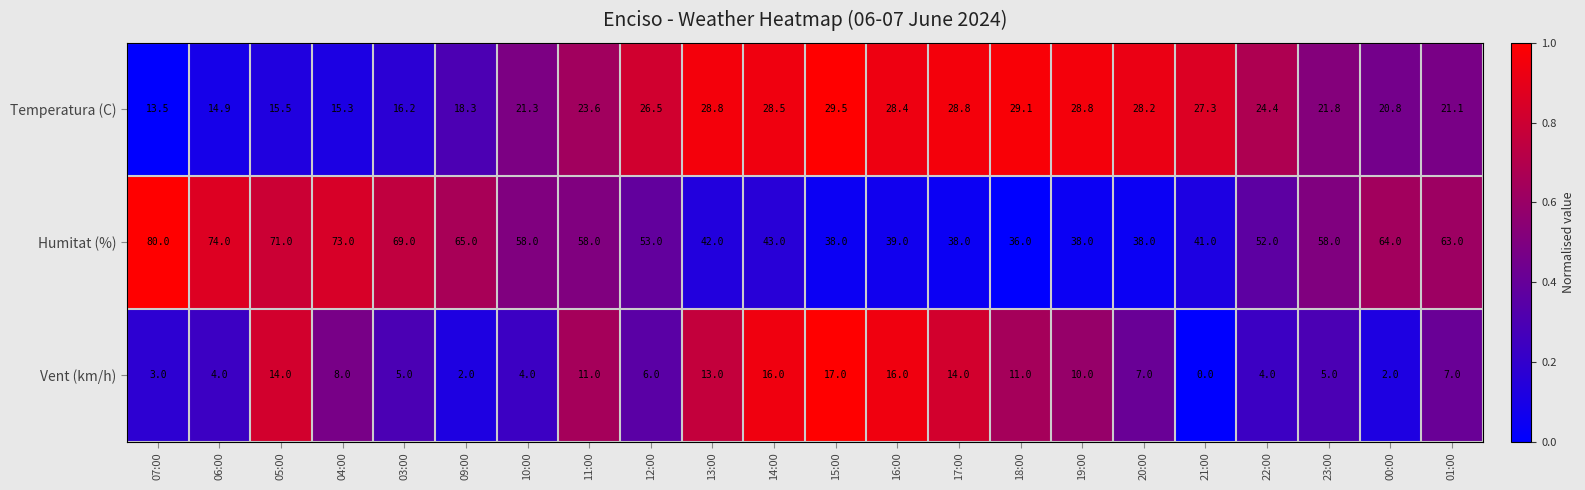

At which category is the sum across all series the highest?

05:00